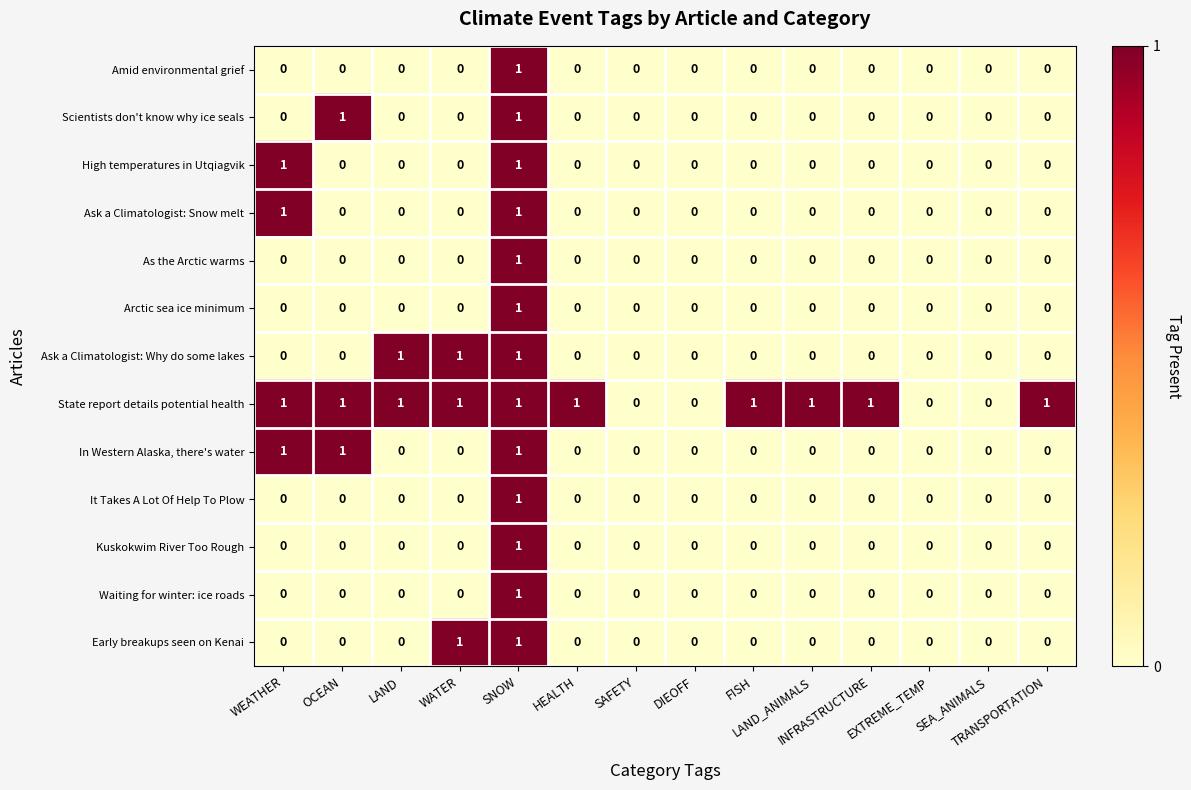

Which series has the largest total across all categories?

State report details potential health